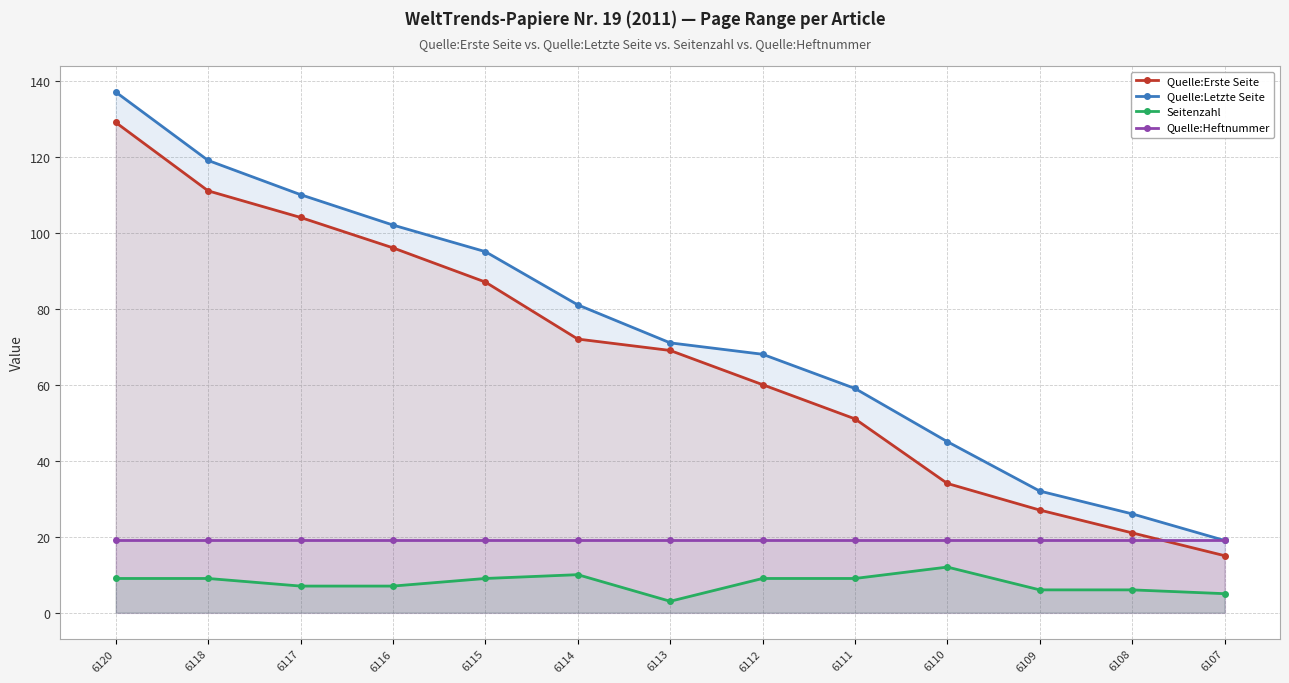

Which series changed the most between 6108 and 6107?

Quelle:Letzte Seite